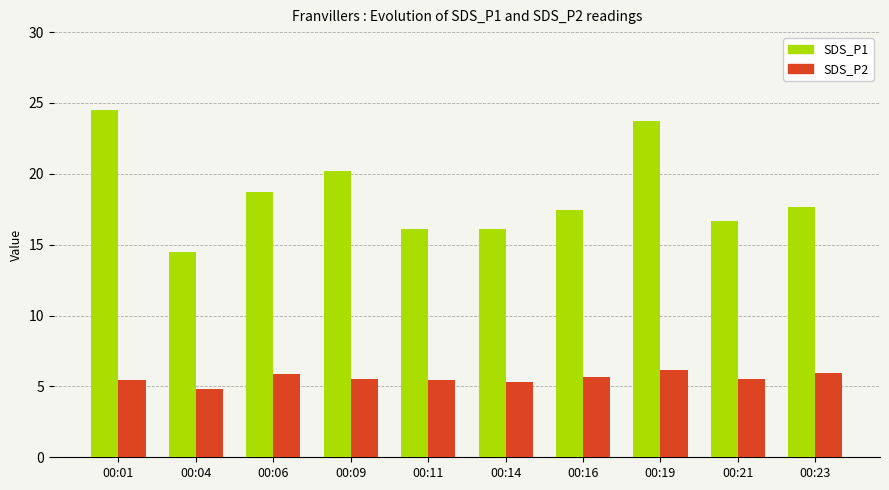

What are all the series names shown in the legend?

SDS_P1, SDS_P2